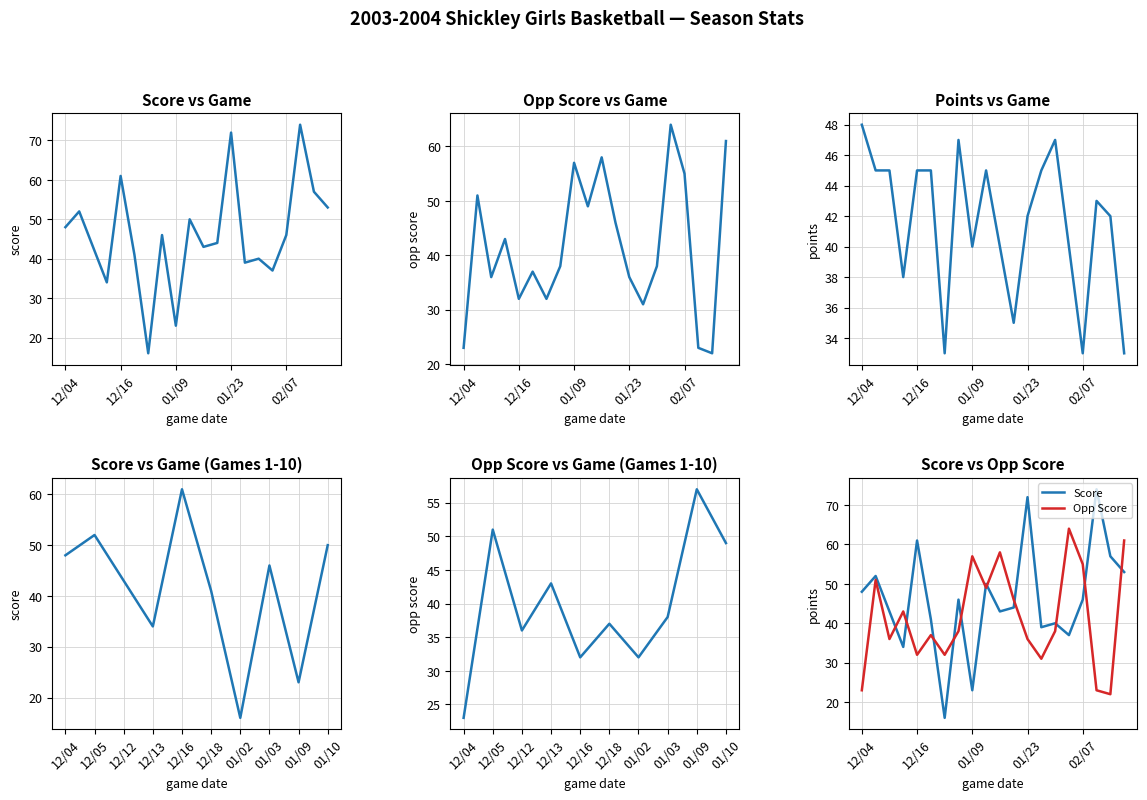

Read the Score value at 01/09, to the nearest 10.

20